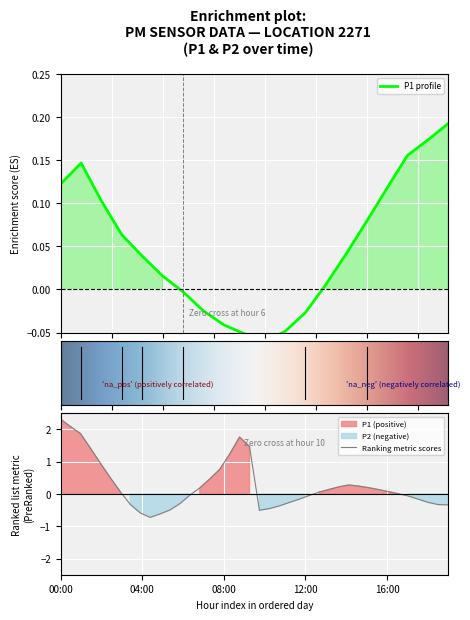

How many values are below zero?

7